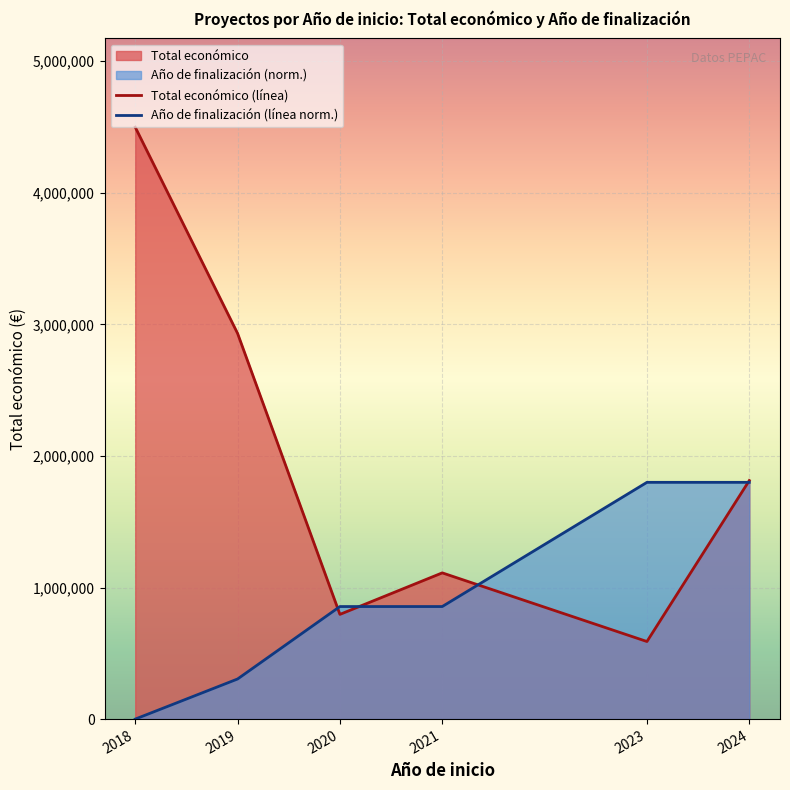

What is the maximum value shown in the chart?

4498374.0